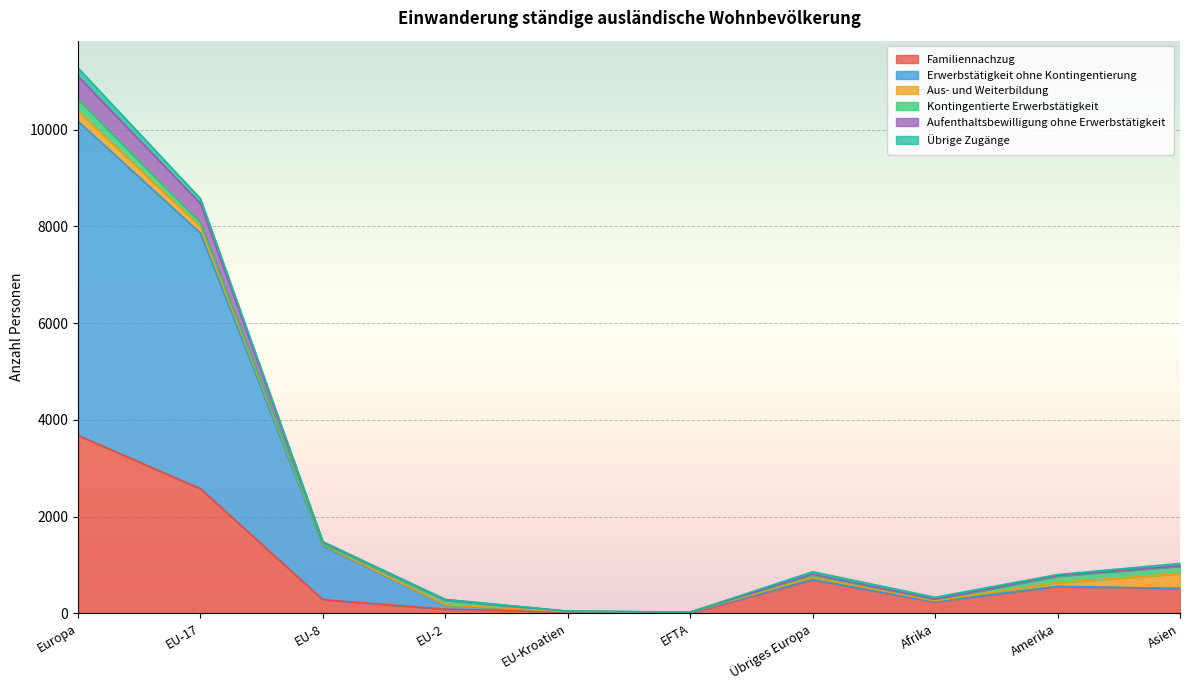

What are all the series names shown in the legend?

Familiennachzug, Erwerbstätigkeit ohne Kontingentierung, Aus- und Weiterbildung, Kontingentierte Erwerbstätigkeit, Aufenthaltsbewilligung ohne Erwerbstätigkeit, Übrige Zugänge